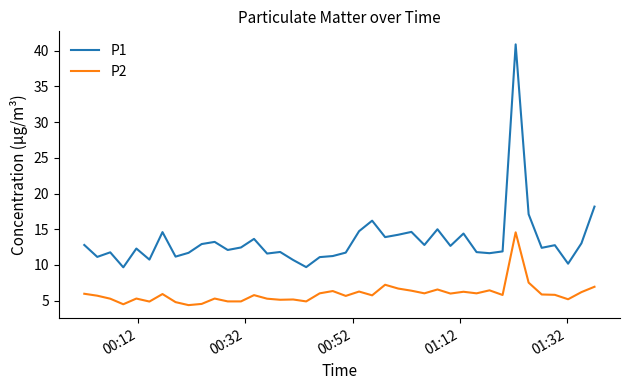

True or false: P2 and P1 intersect in this chart.

False